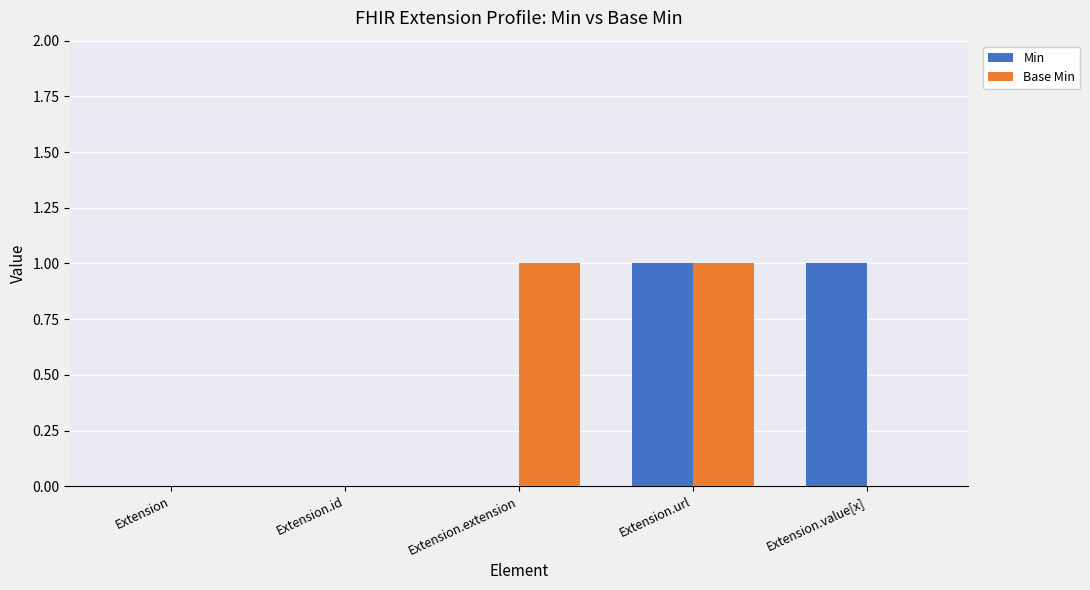

At which category is the sum across all series the highest?

Extension.url